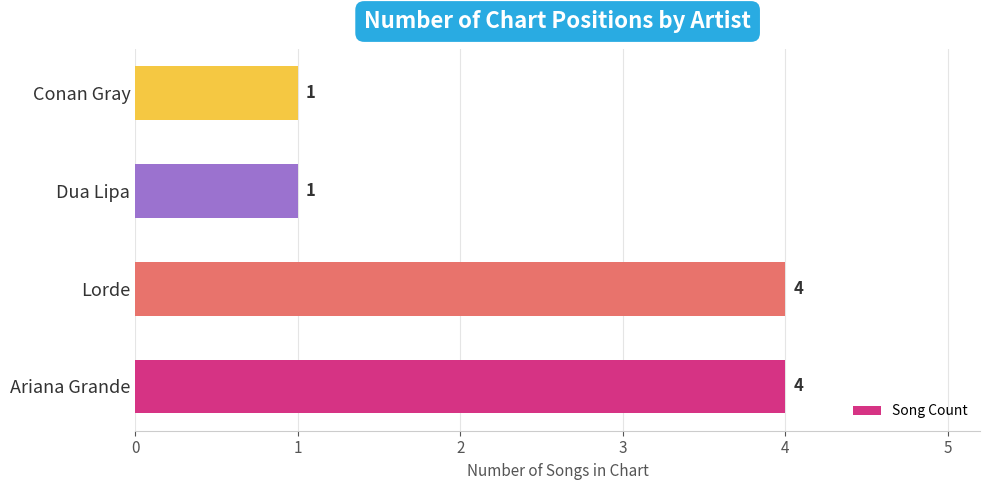

What is the difference between the values at Ariana Grande and Dua Lipa?

3